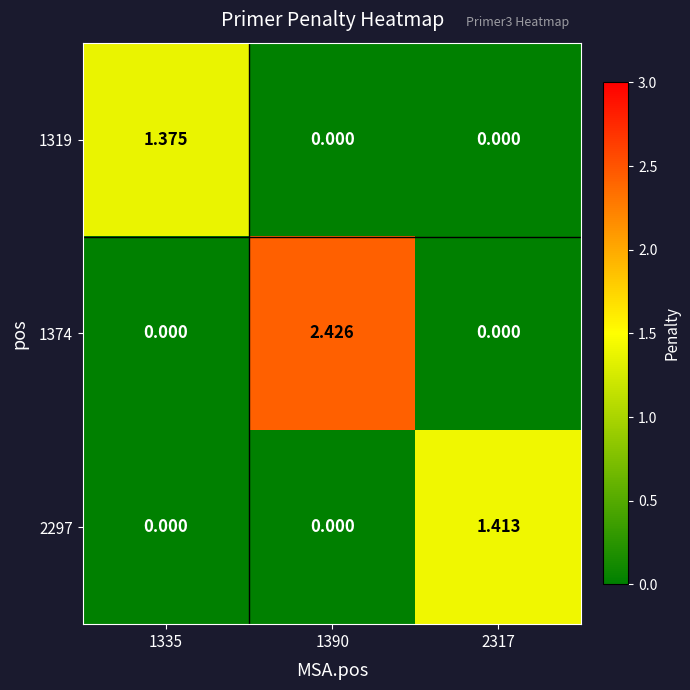

At 1390, list the series in order from largest to smallest.

1374, 1319, 2297